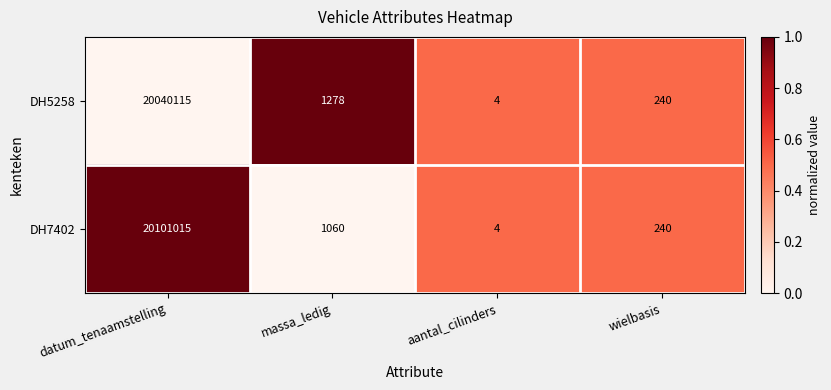

How many data points in DH5258 are less than 1278?

2